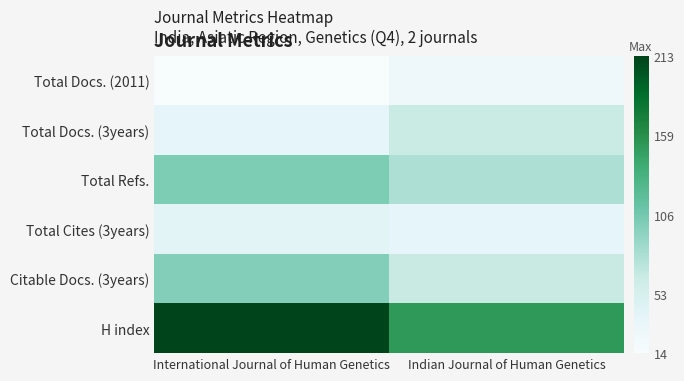

Rank the series by their maximum value, from lowest to highest.

Total Docs. (2011), Total Cites (3years), Total Docs. (3years), Citable Docs. (3years), Total Refs., H index